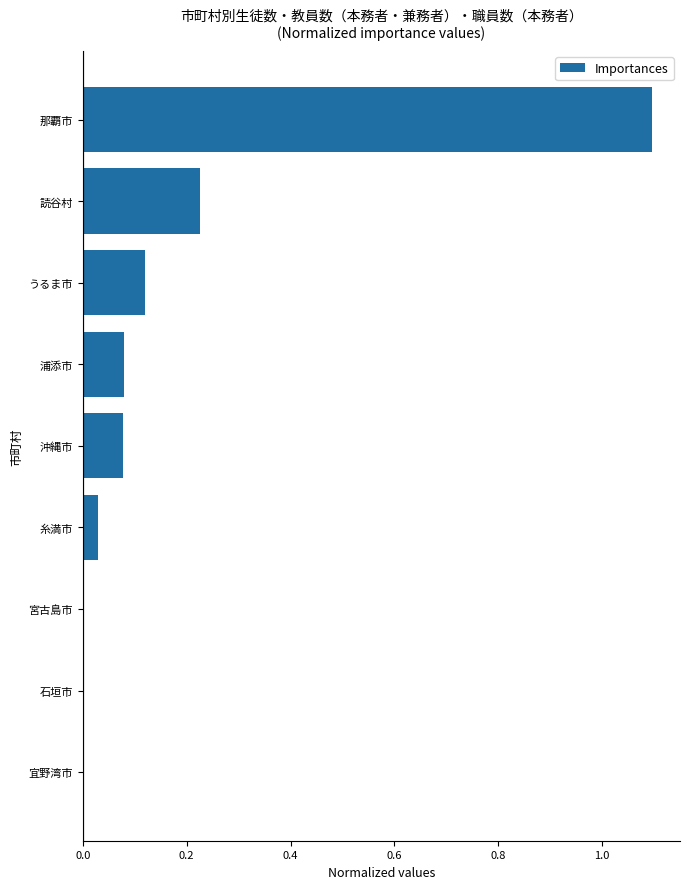

The chart shows a value of 0.0 at 宜野湾市. True or false?

True